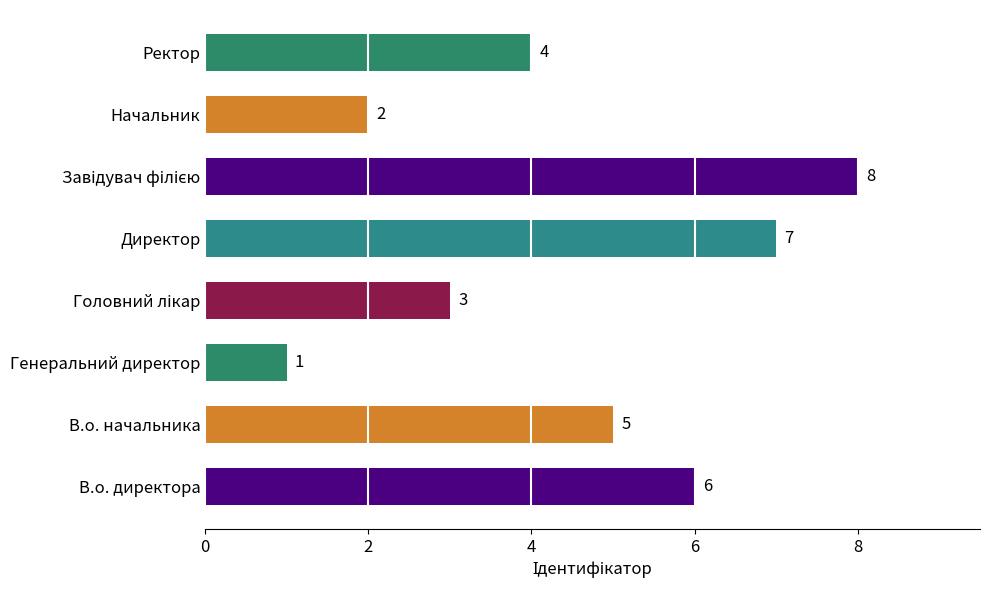

What is the difference between the maximum and minimum values?

7